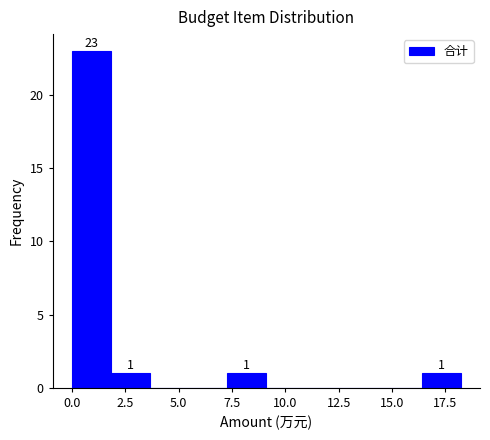

Around what value on the x-axis is the tallest bar? Give the approximate position of its centre, as read against the axis.

1.0